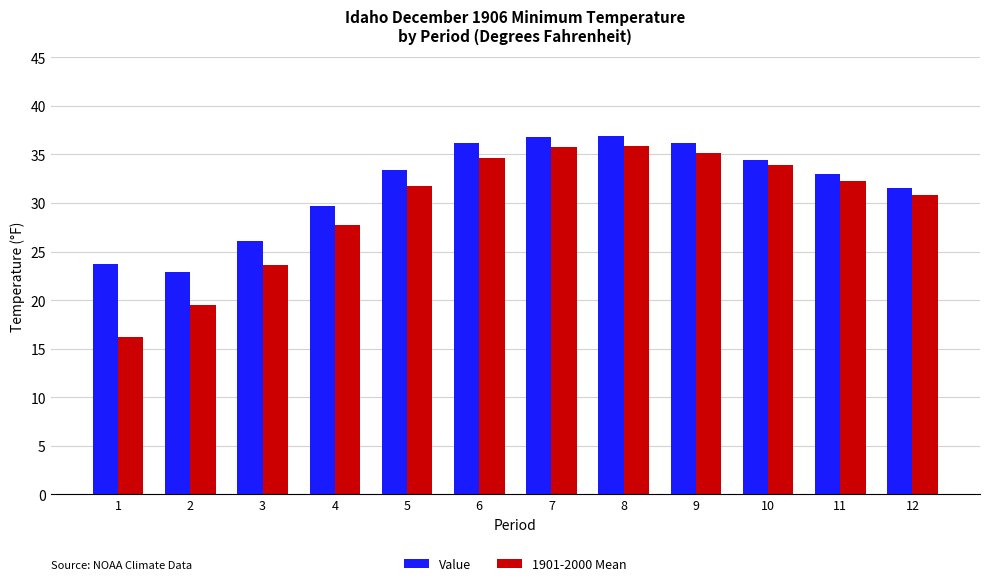

Are the bars grouped side by side (vs. stacked)?

Yes